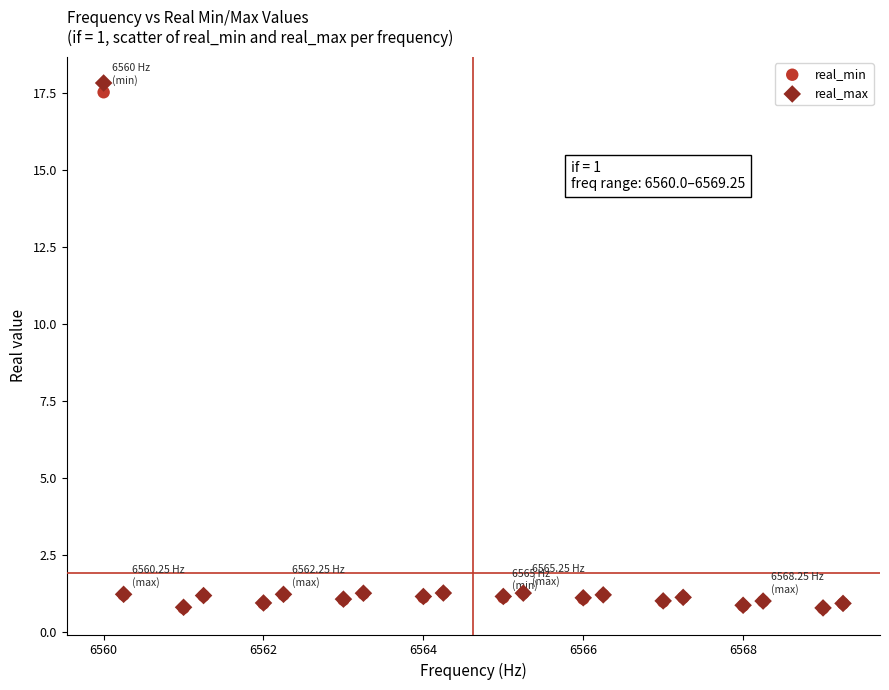

What are all the series names shown in the legend?

real_min, real_max